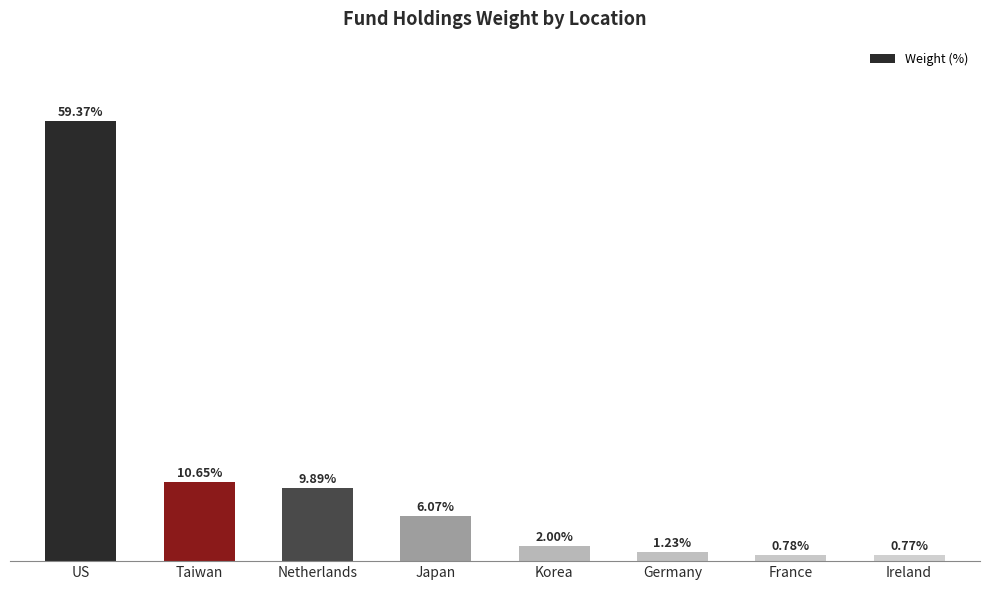

At which category does the chart reach its minimum across all series?

Ireland